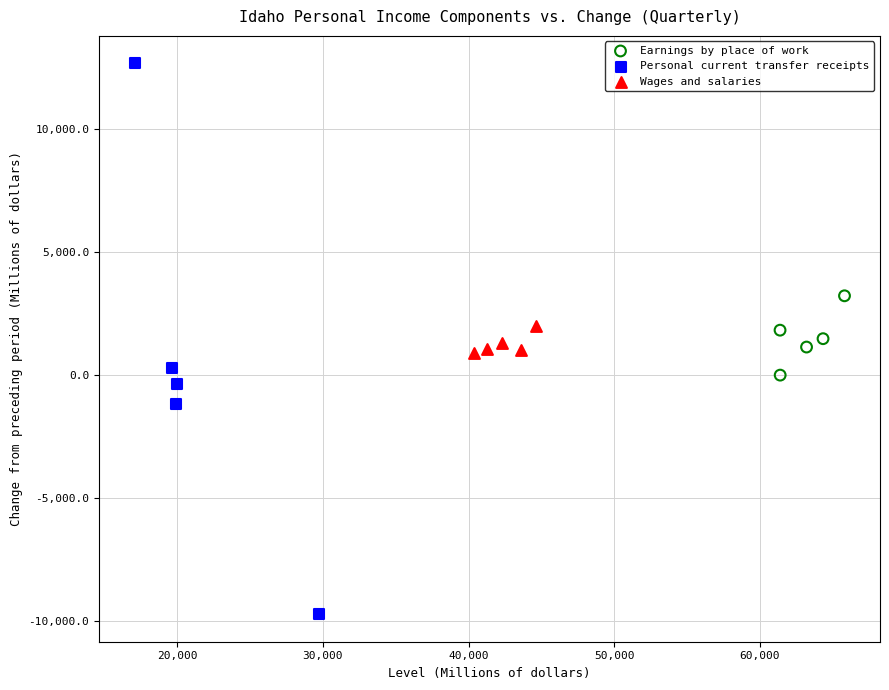

Which series contains the highest Y value?

Personal current transfer receipts